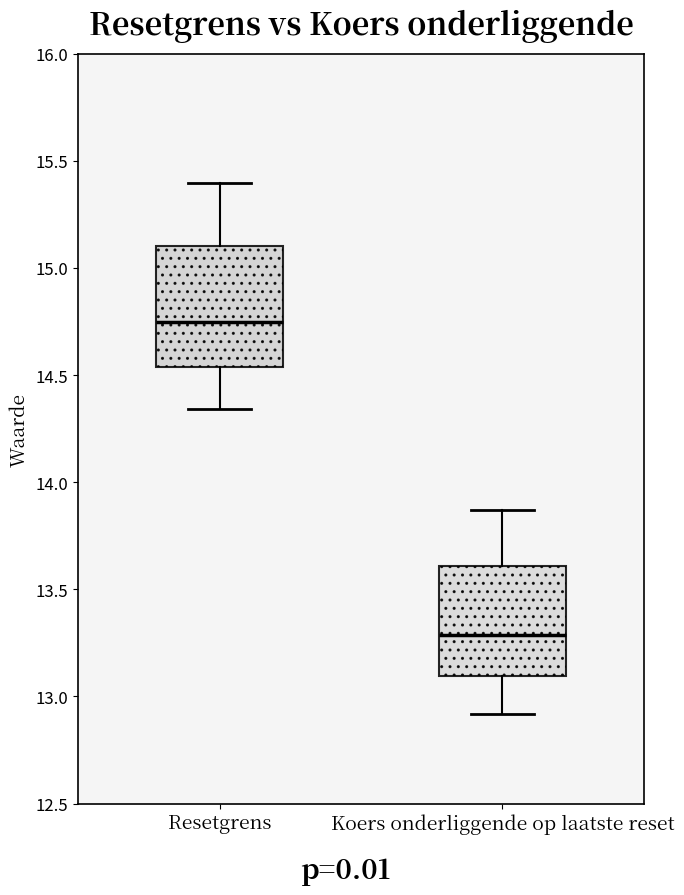

Which box's median line is the highest?

Resetgrens